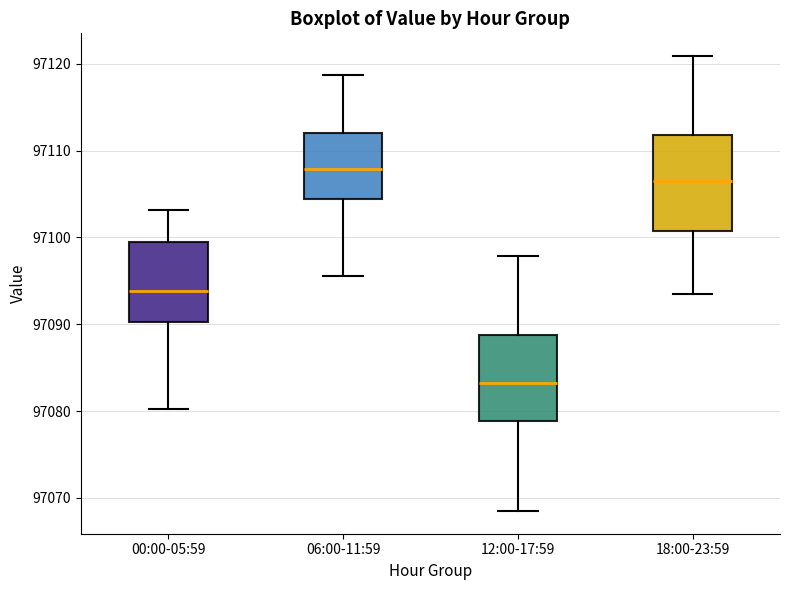

Reading left to right, transcribe this box plot: for each box, give where its median line is, the range the box spans, and where its two whiskers end, as read against the y-axis. The values are not printed on the chart, so give them approximately, as read against the axis.

00:00-05:59: median 97094, box 97090 to 97099, whiskers 97080 to 97103
06:00-11:59: median 97108, box 97104 to 97112, whiskers 97096 to 97119
12:00-17:59: median 97083, box 97079 to 97089, whiskers 97069 to 97098
18:00-23:59: median 97107, box 97101 to 97112, whiskers 97094 to 97121